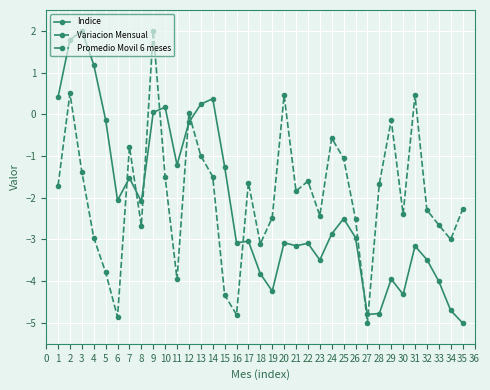

True or false: Promedio Movil 6 meses and Indice cross at least once.

False